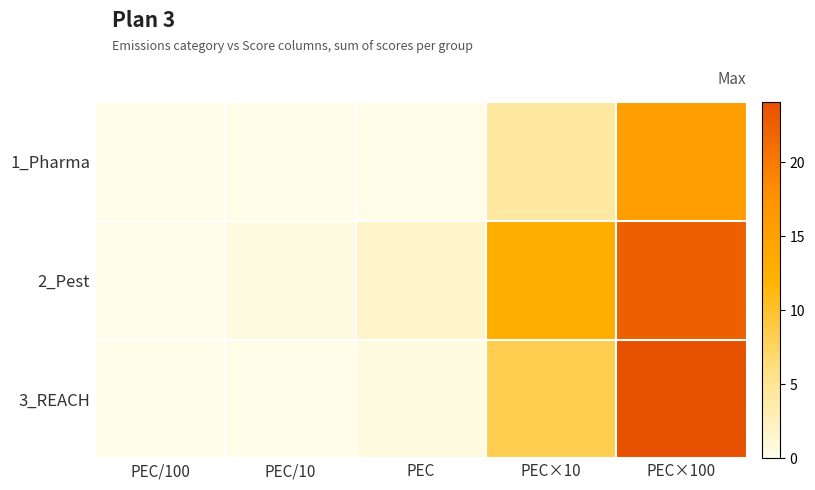

What is the total value across all series at PEC×10?

25.3